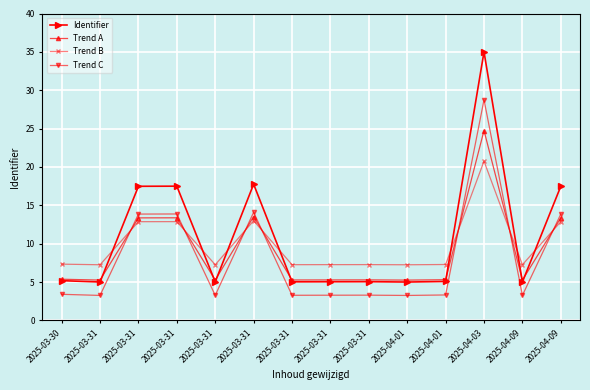

Is the value of Trend B at 2025-04-01 greater than the value of Identifier at 2025-03-31?

Yes